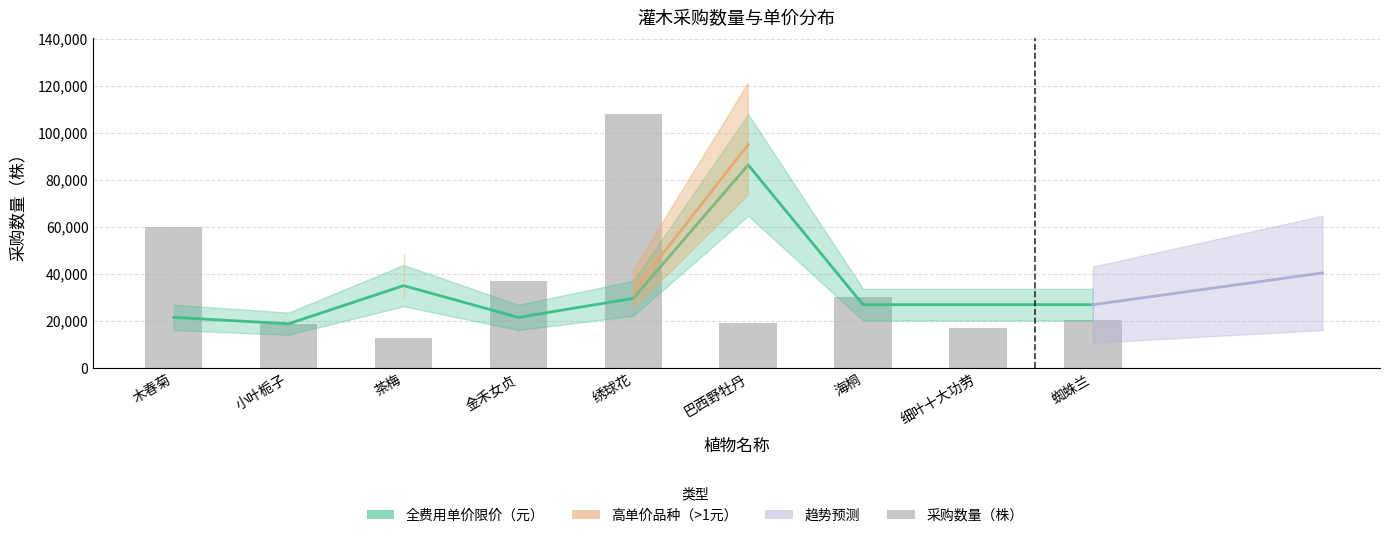

What is the greatest value displayed?

86400.0